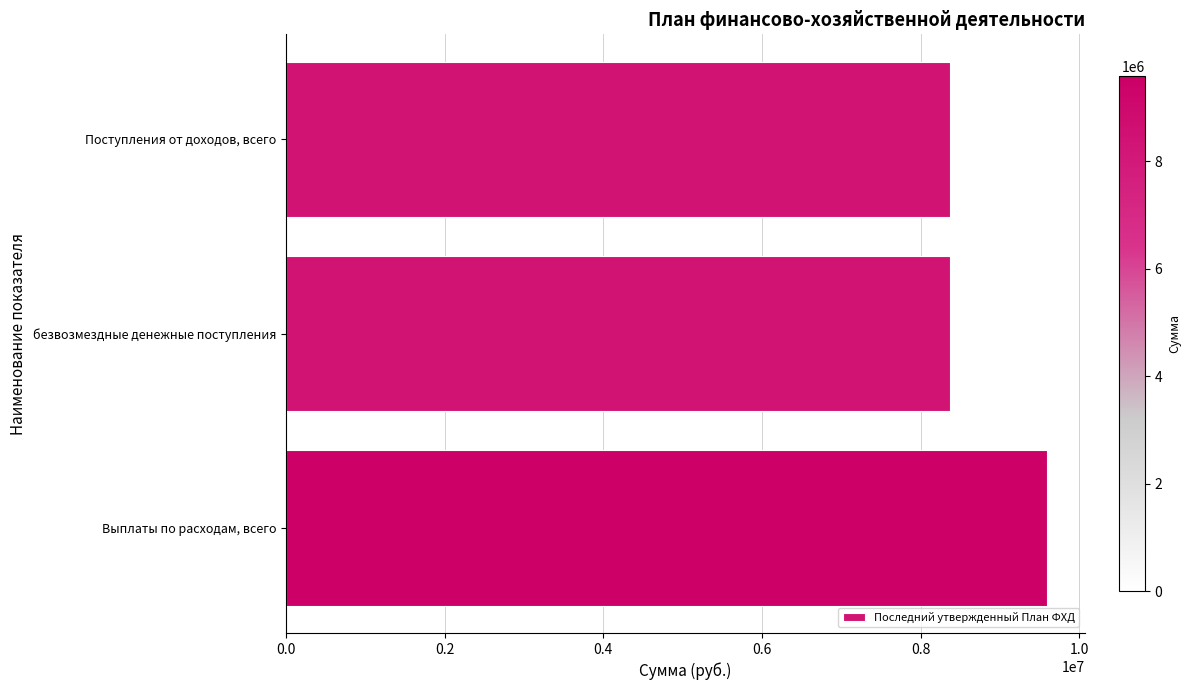

The chart shows a value of 8366000.0 at безвозмездные денежные поступления. True or false?

True